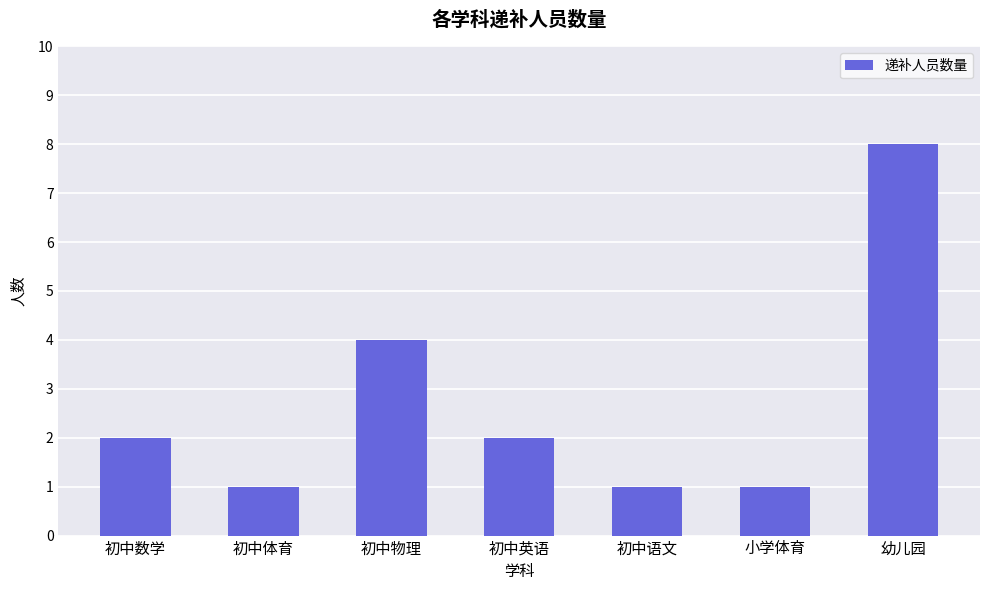

What is the maximum value shown in the chart?

8